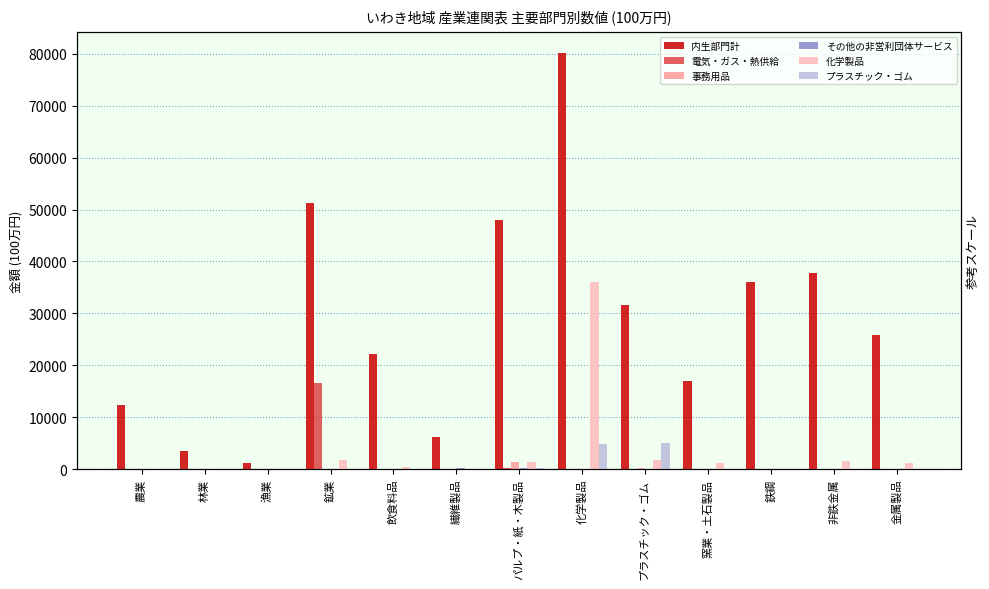

At which label does 電気・ガス・熱供給 reach its minimum?

農業